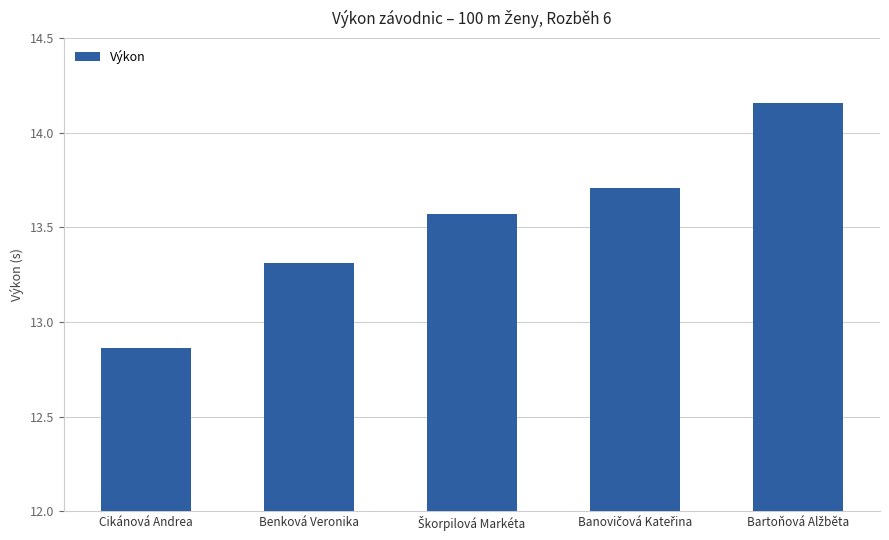

What is the sum of all values?

67.6